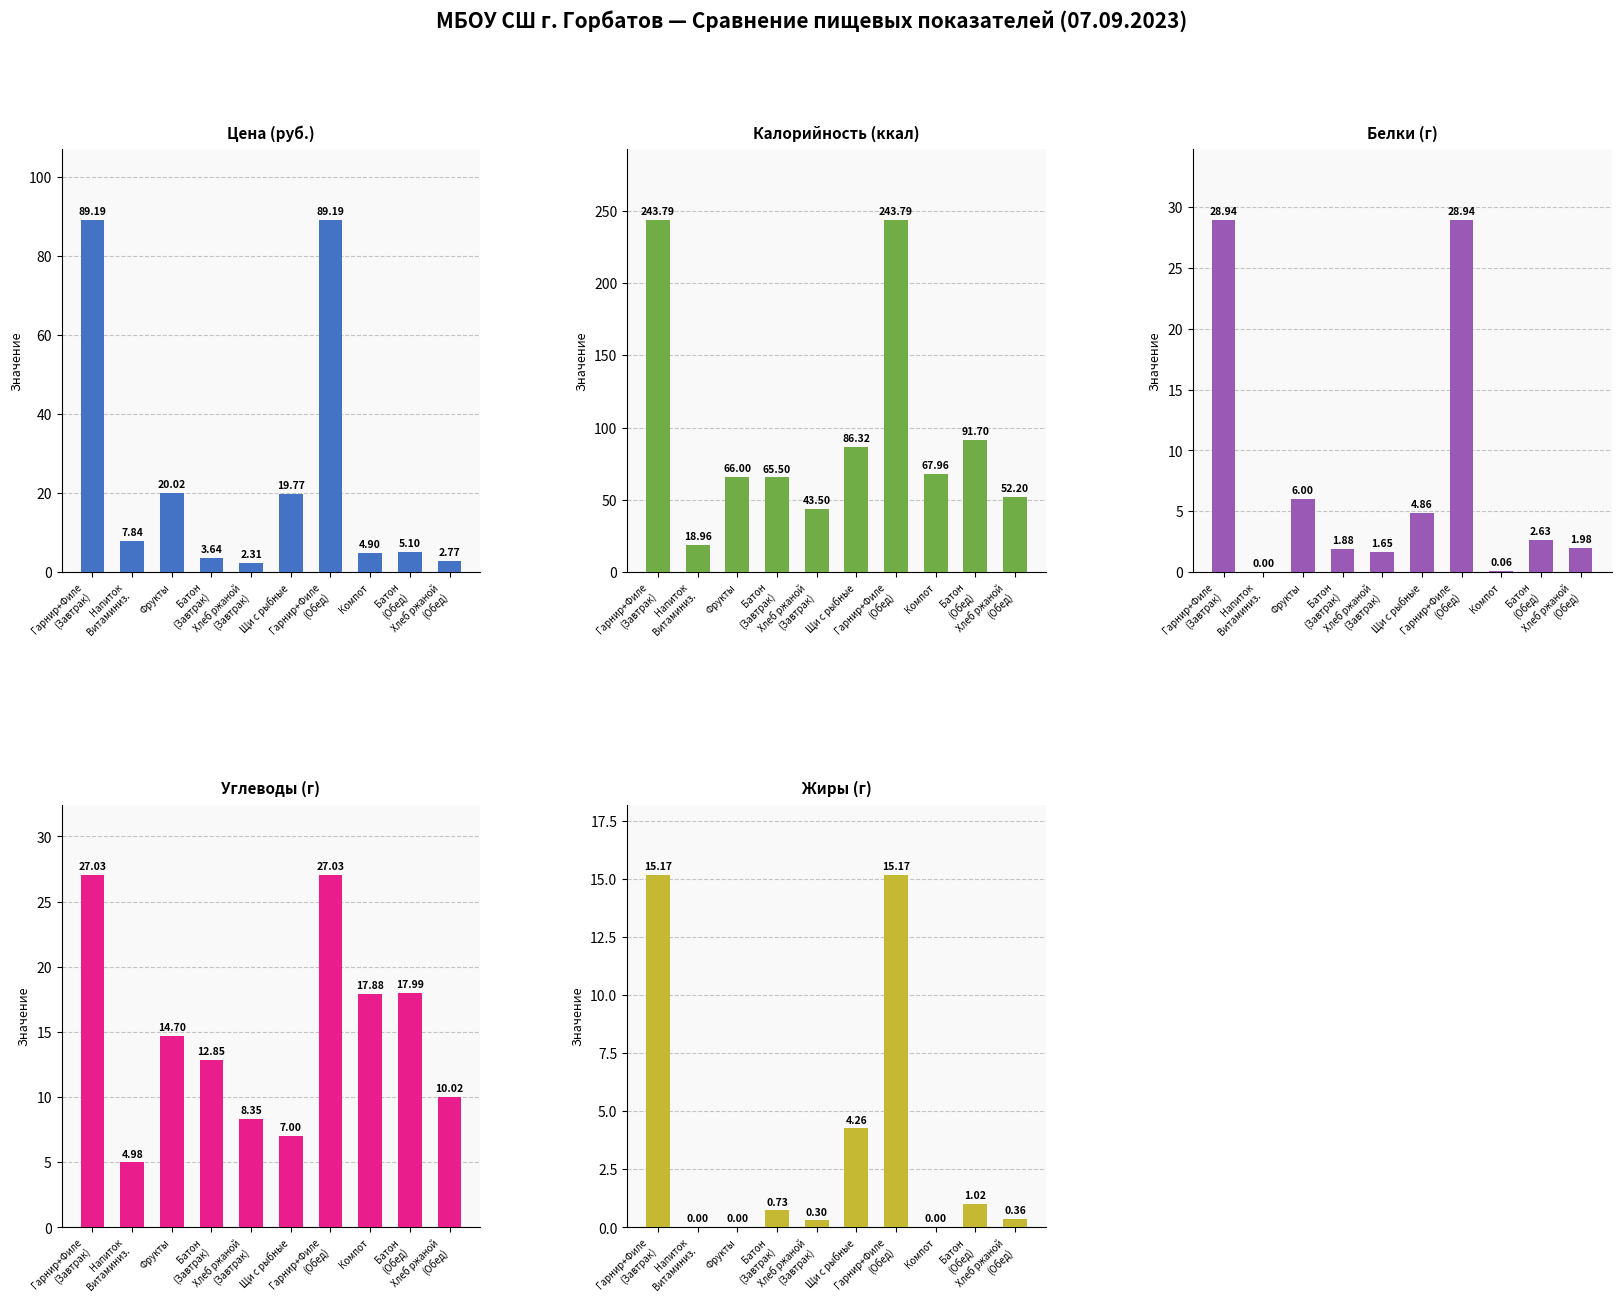

Does the chart contain stacked bars?

No